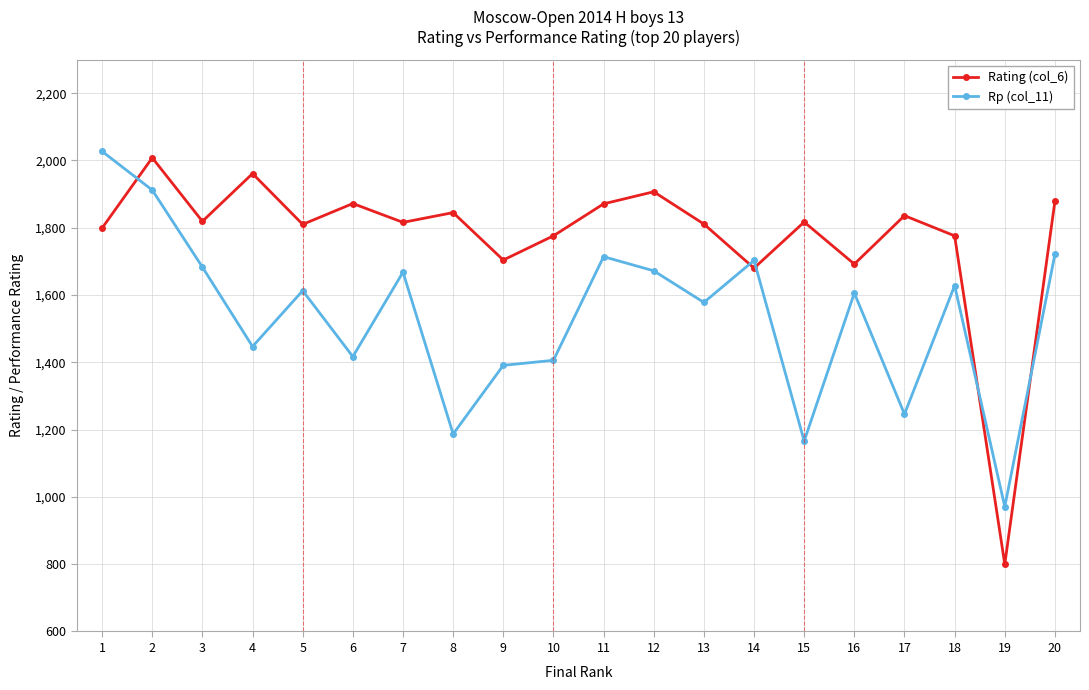

Which series has the largest range (max minus min)?

Rating (col_6)